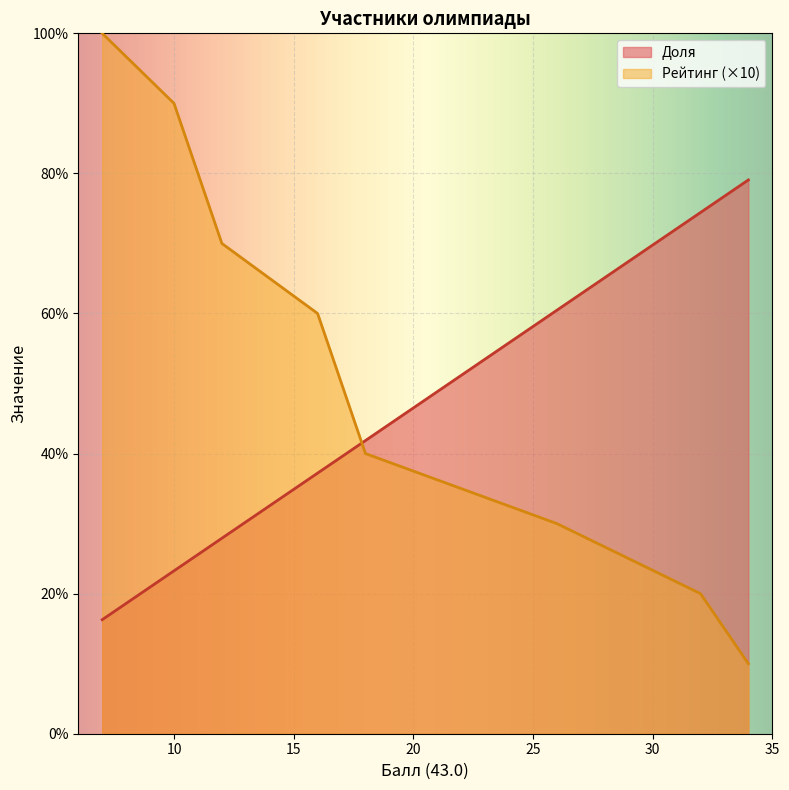

What is the average value?

54